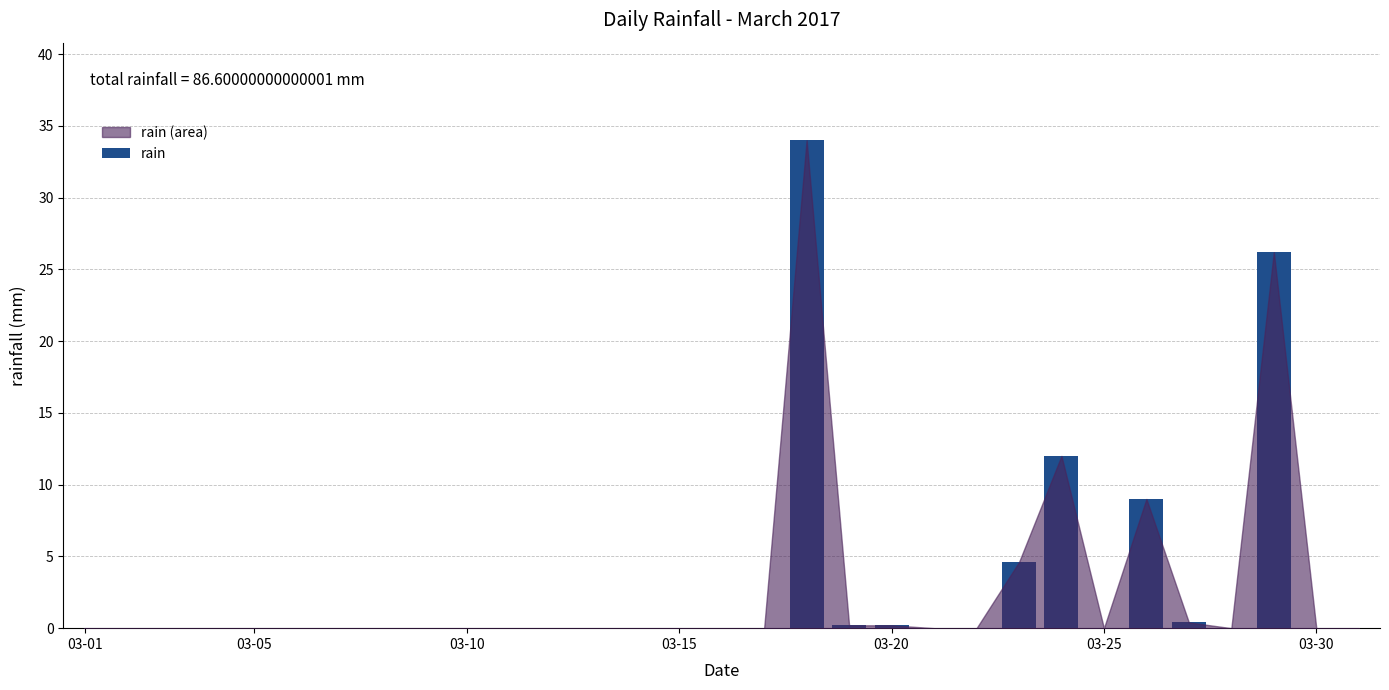

What is the maximum value shown in the chart?

34.0